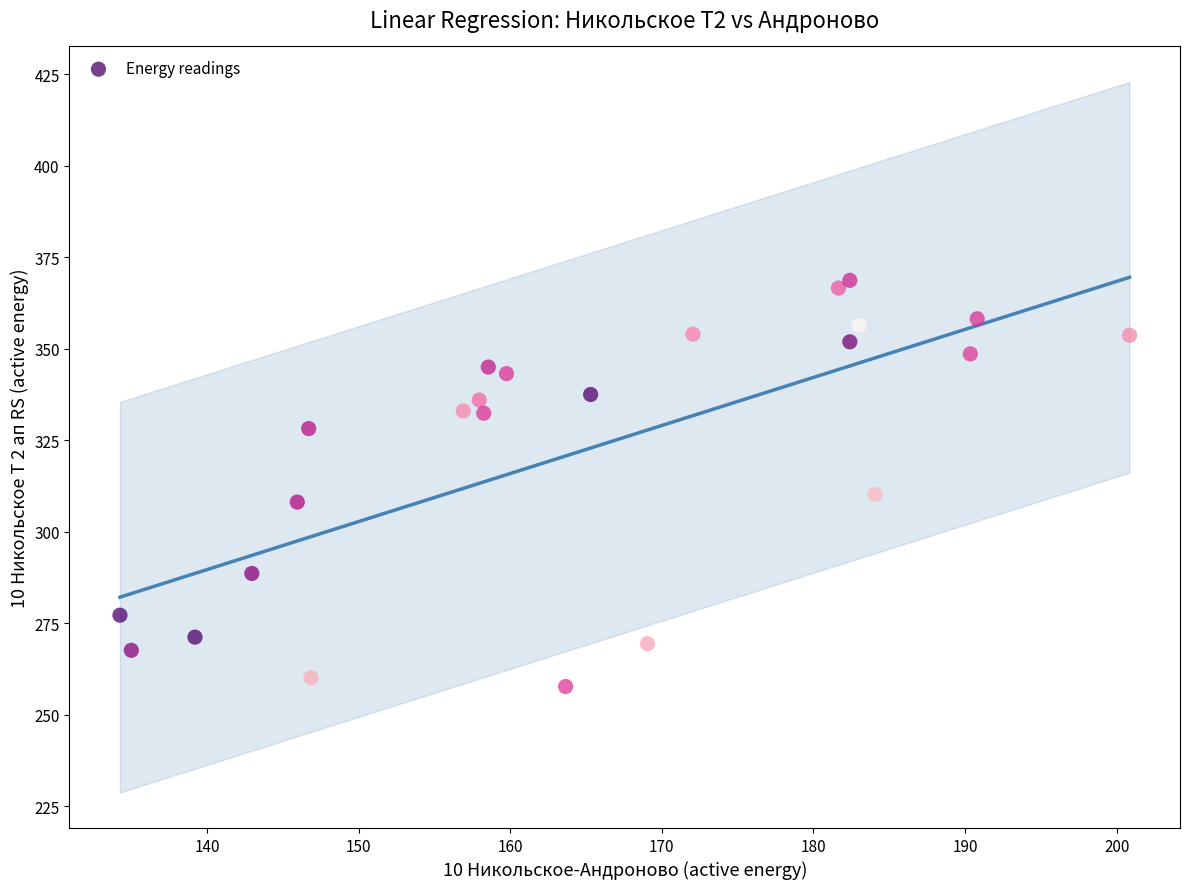

What is the range of X values (max minus min)?

66.6